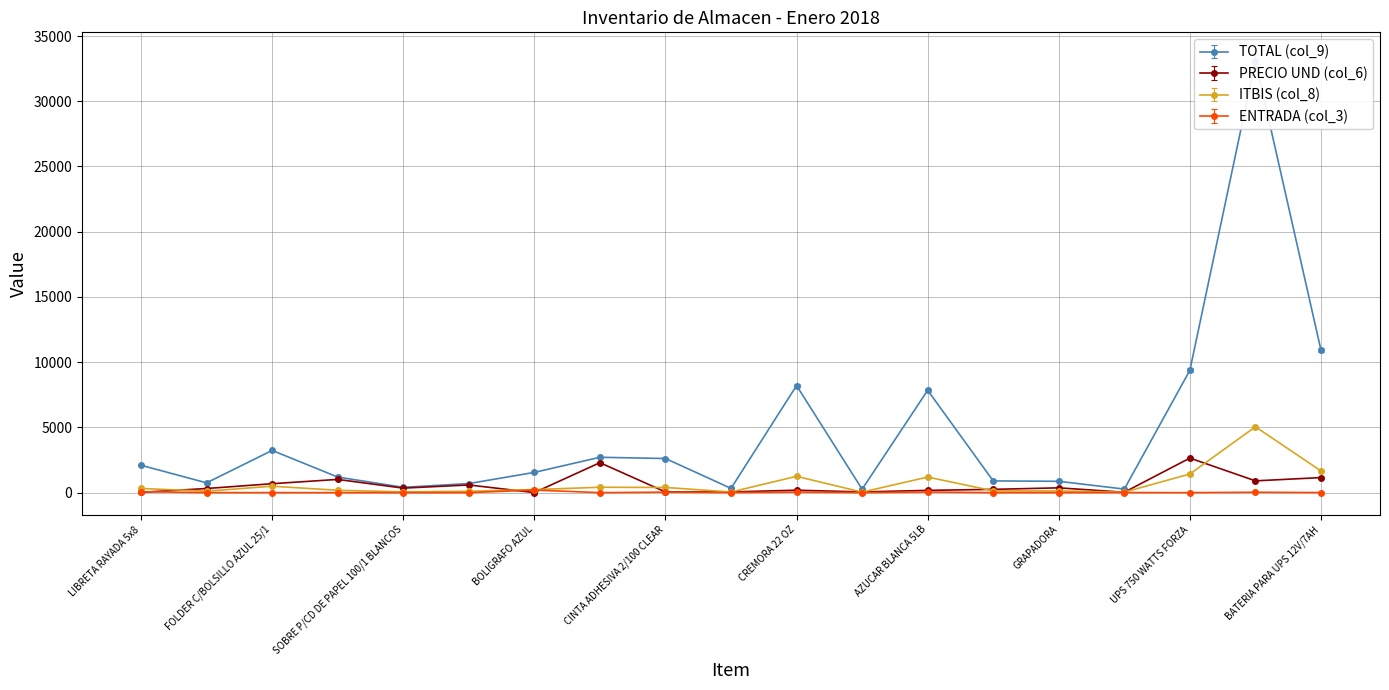

At how many categories does at least one series exceed 18544?

1